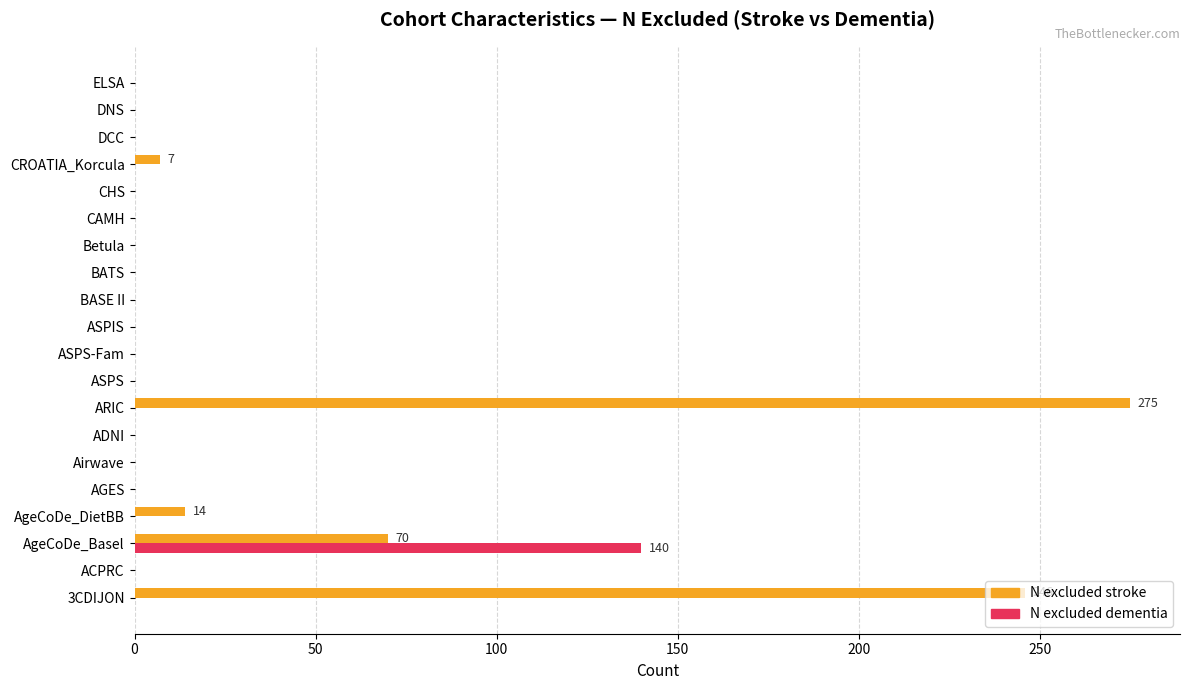

Which series has the largest total across all categories?

N excluded stroke